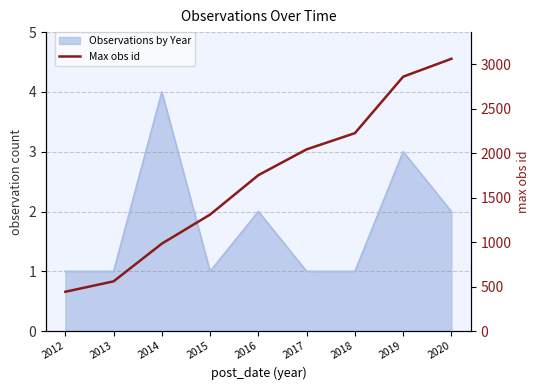

Reading left to right, what are all the values shown in this chart?

443	560	984	1311	1754	2044	2226	2861	3062